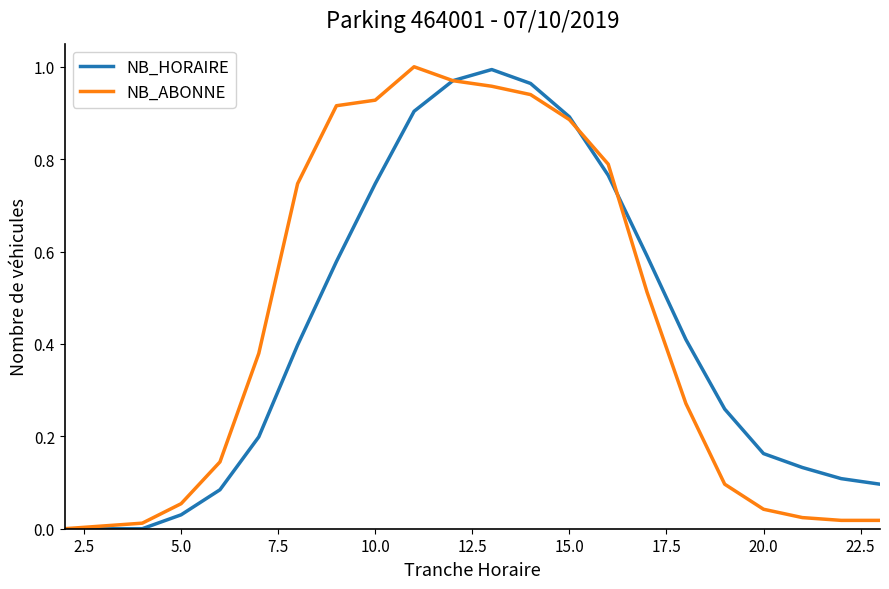

True or false: NB_HORAIRE has a value of 0.1 at 20.0.

False